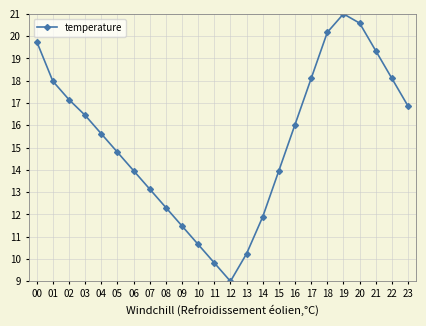

How many categories are shown in the chart?

24